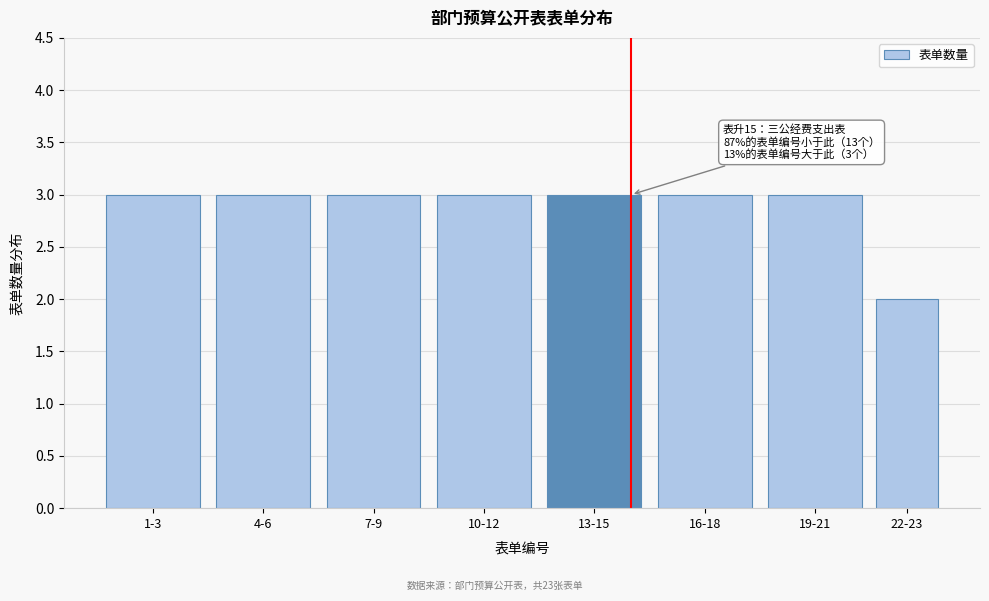

Reading left to right, extract all data points from this chart.

1-3=3	4-6=3	7-9=3	10-12=3	13-15=3	16-18=3	19-21=3	22-23=2